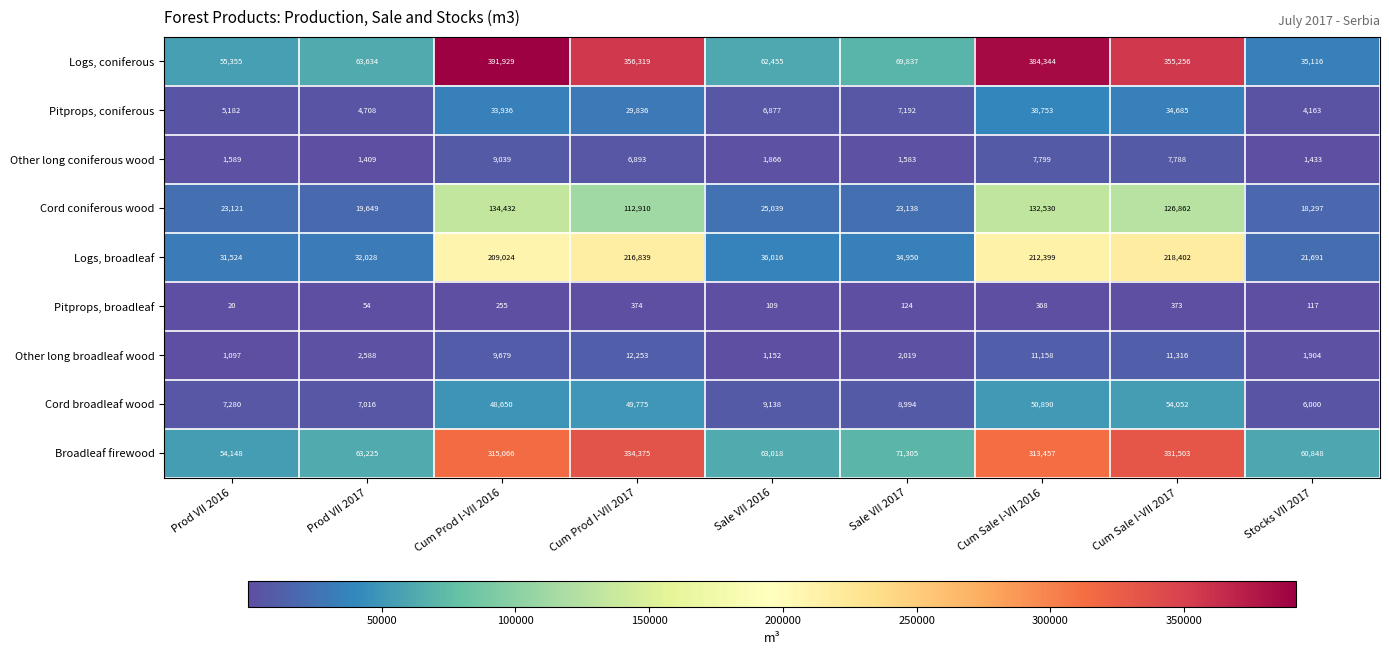

At how many categories does at least one series exceed 290334?

4